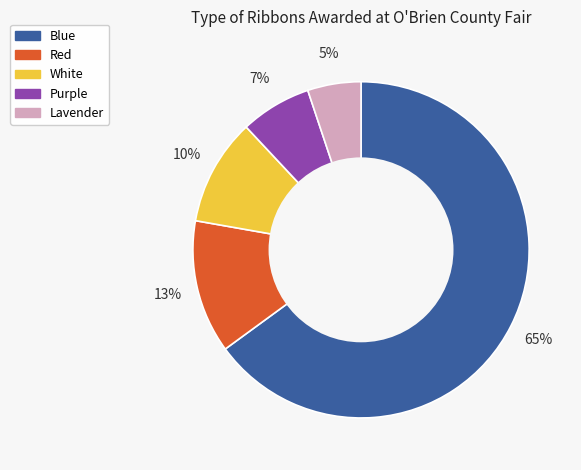

Rank the categories by value from highest to lowest.

Blue, Red, White, Purple, Lavender